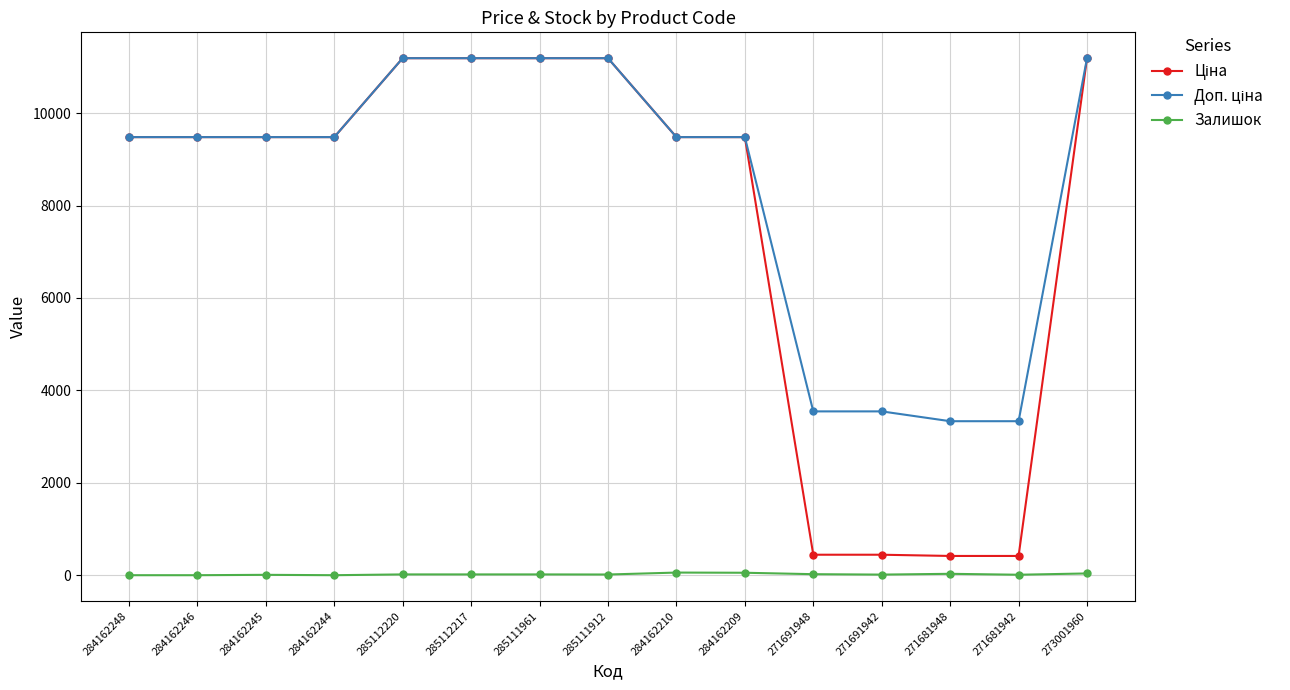

What is the maximum value shown in the chart?

11188.2